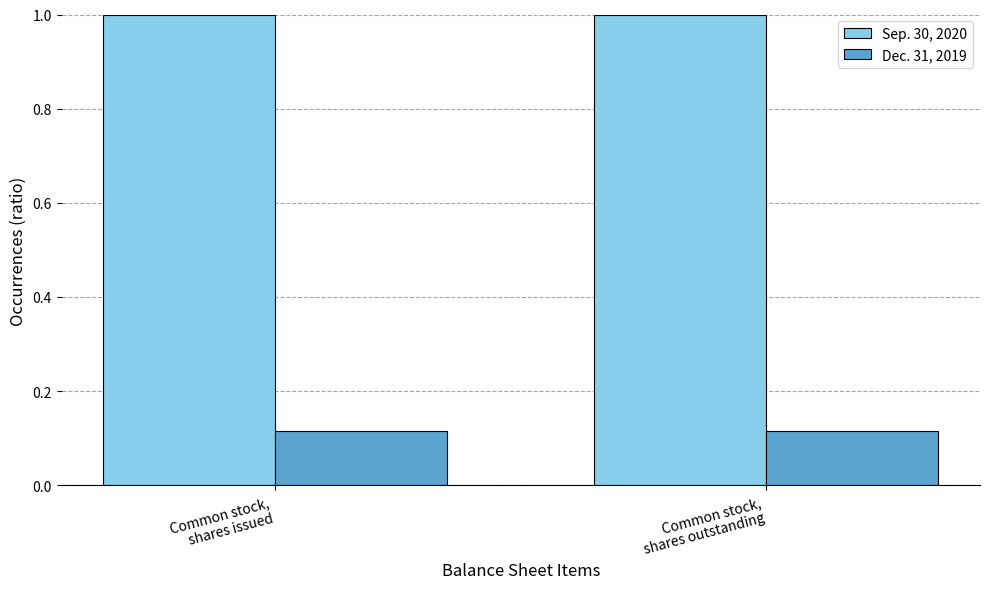

At how many categories does at least one series exceed 0?

2